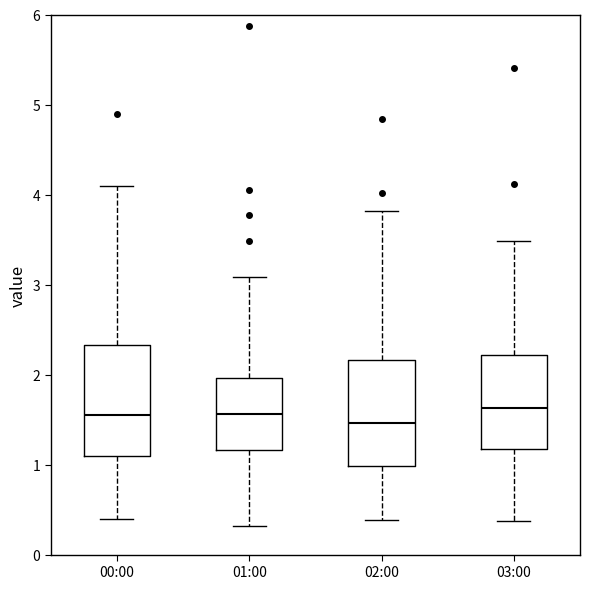

Where does the lower whisker of the box for 01:00 end on the y-axis? The values are not printed on the chart, so give them approximately, as read against the axis.

0.3